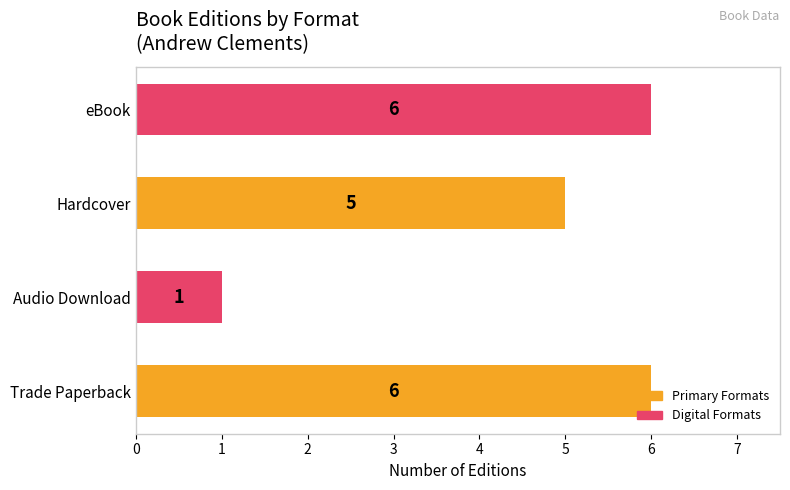

Does the chart contain stacked bars?

No